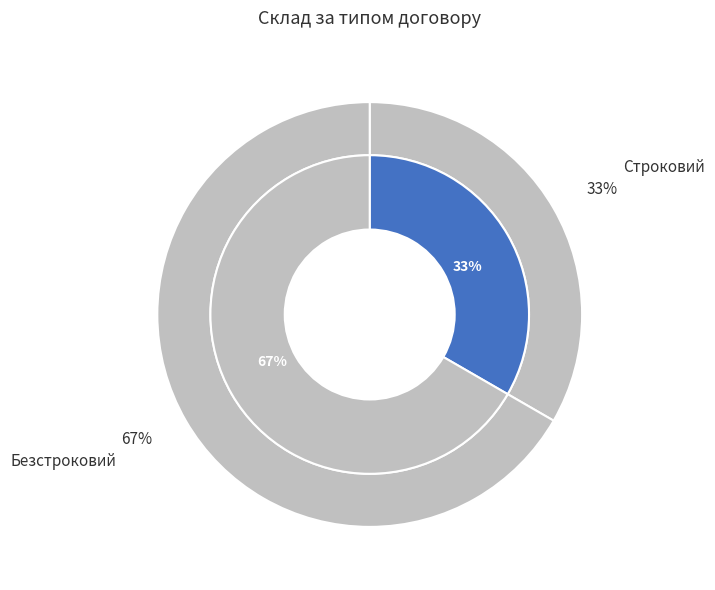

Which slice represents more than half of the pie?

Безстроковий